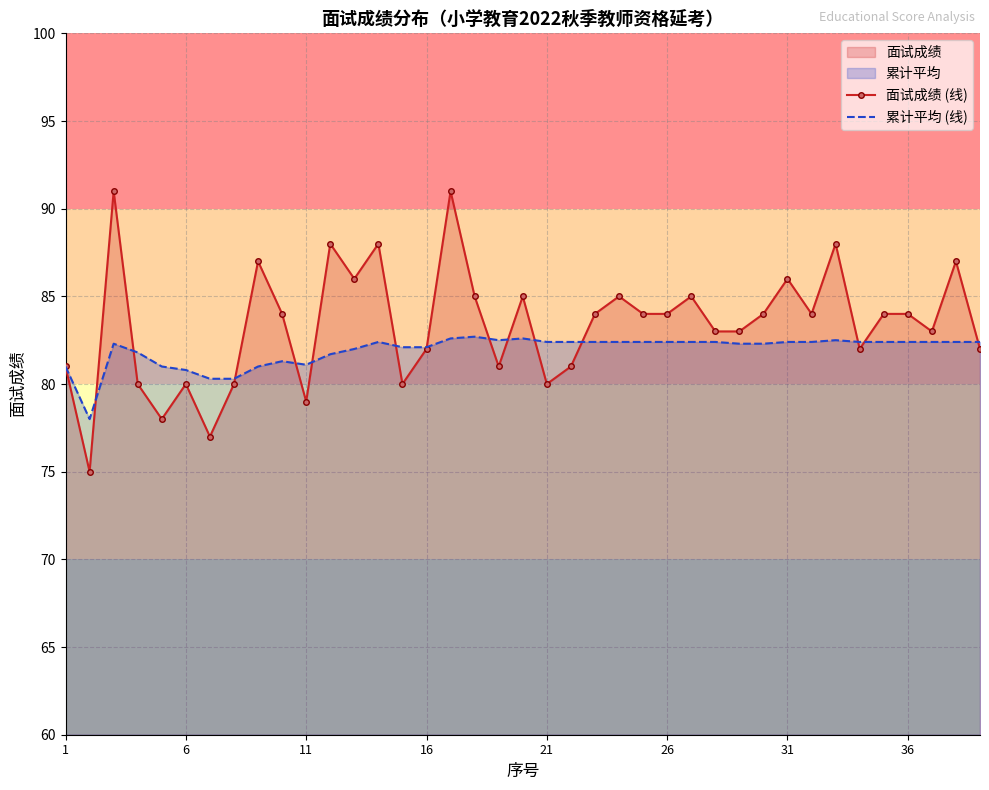

At how many categories does at least one series exceed 76?

39